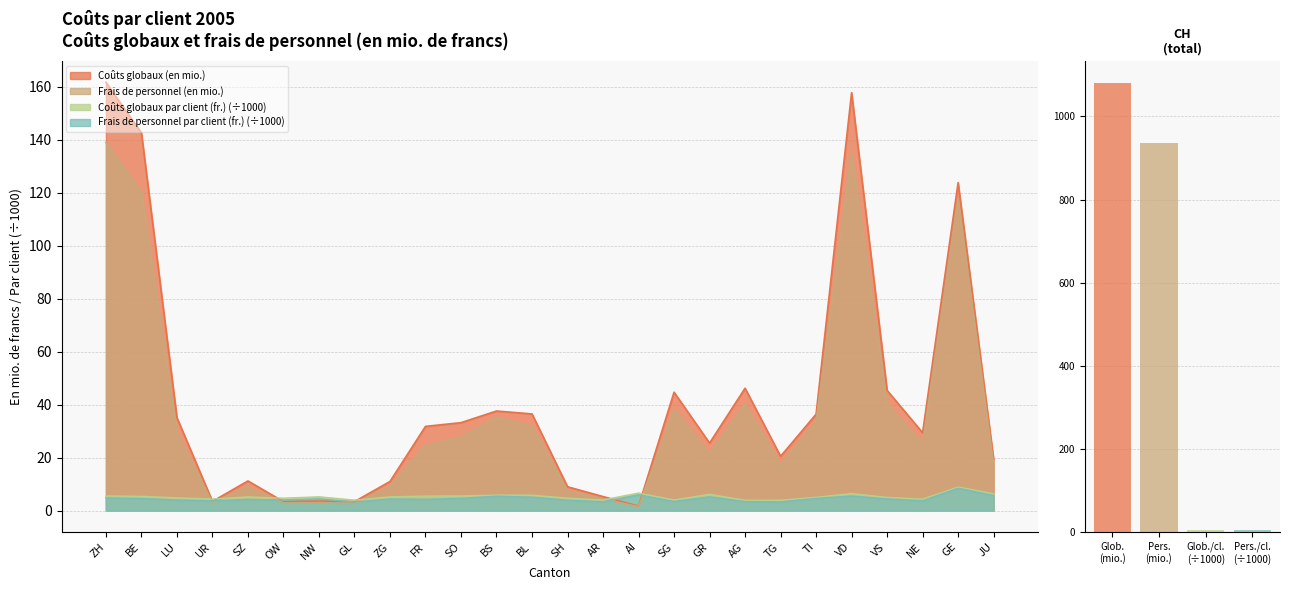

The Coûts globaux (en mio.) series shows 19.4 at JU. True or false?

True